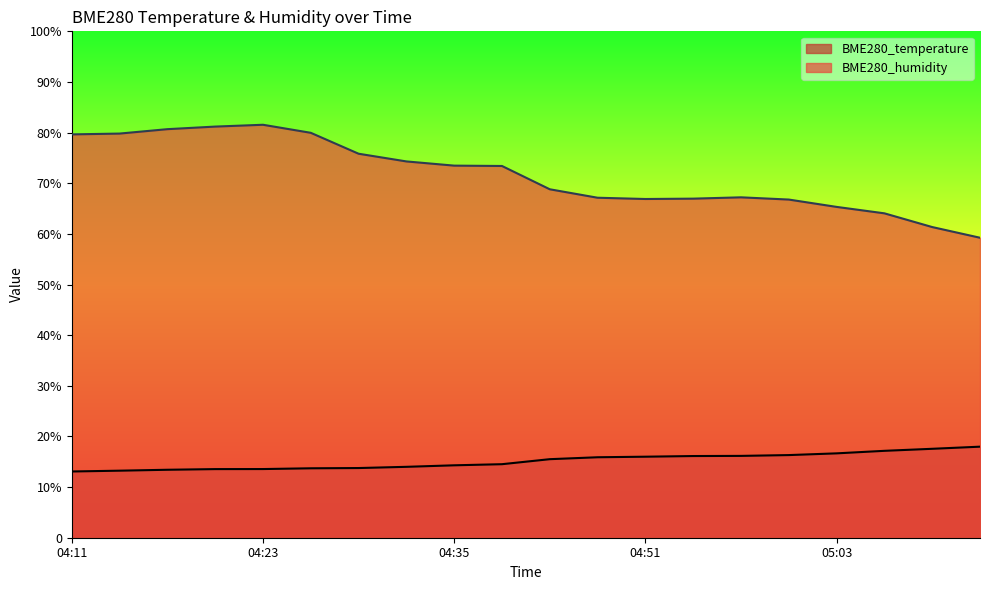

True or false: BME280_humidity and BME280_temperature cross at least once.

False